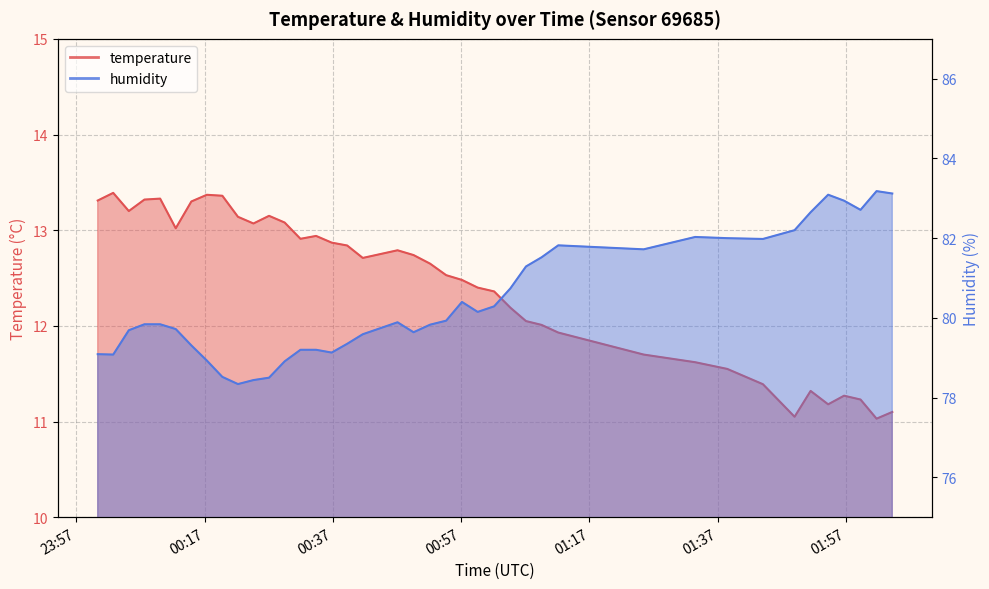

Where does the temperature series first go above 12?

2022-10-17T00:00:20